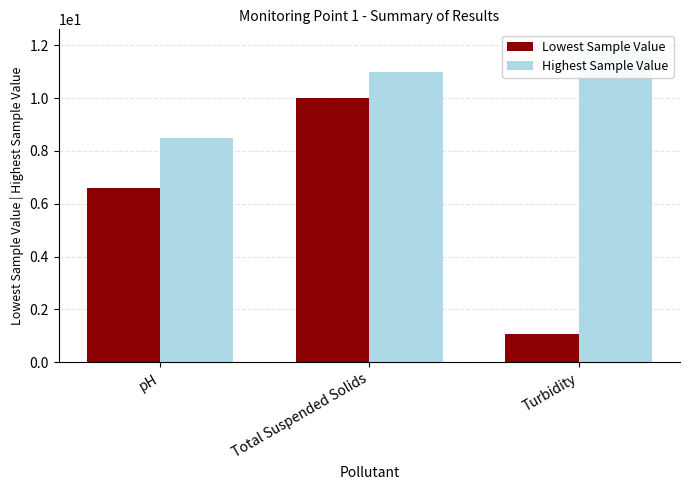

At which label is Lowest Sample Value closest to 5?

pH